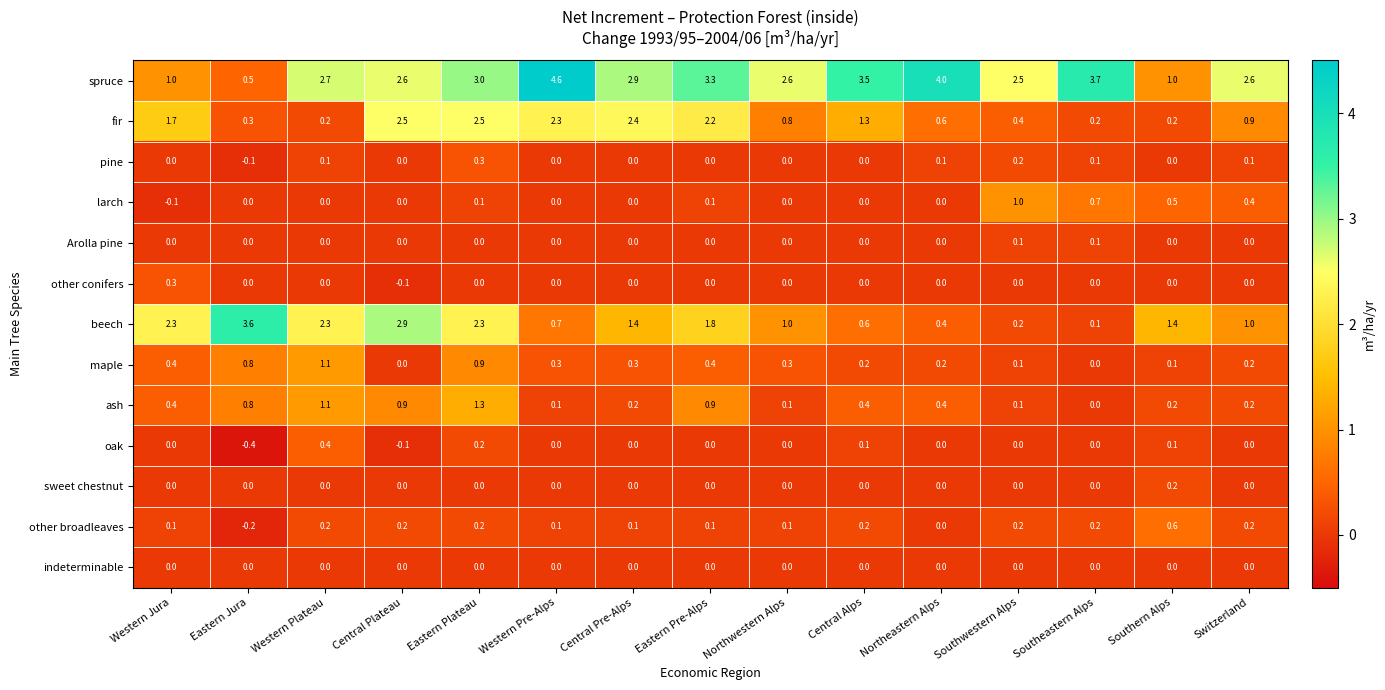

Count the number of data series in this chart.

13